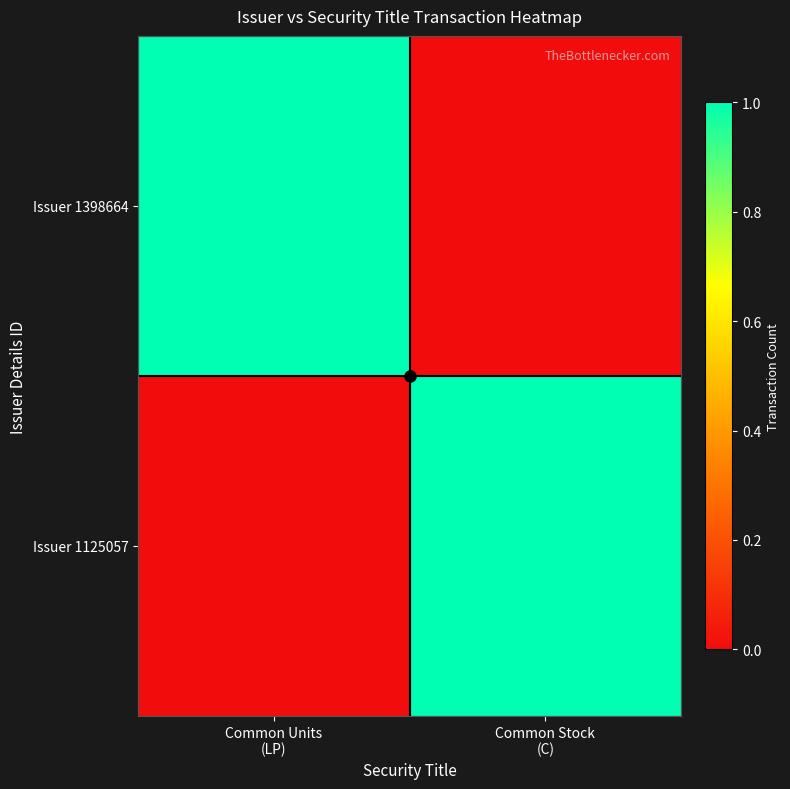

Reading left to right, extract all data points from this chart.

Issuer 1398664: Common Units
(LP)=1	Common Stock
(C)=0
Issuer 1125057: Common Units
(LP)=0	Common Stock
(C)=1